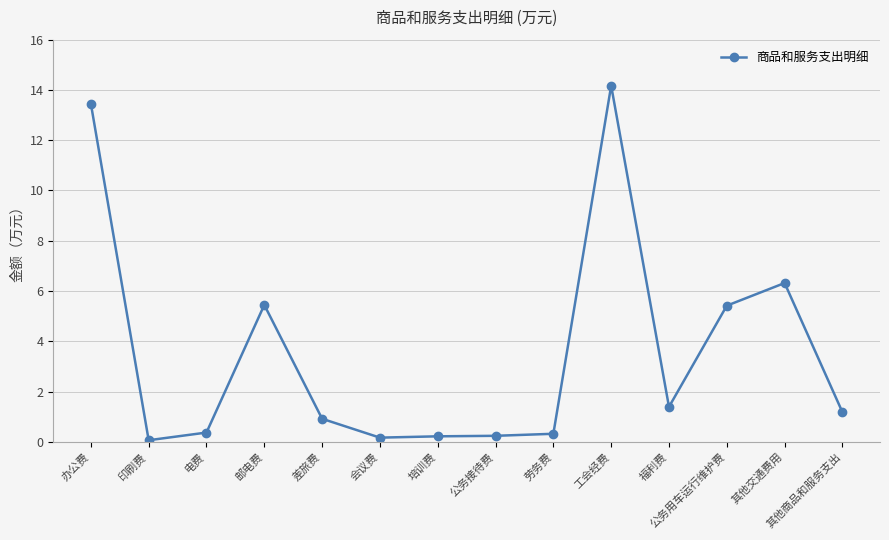

What is the smallest value displayed?

0.1